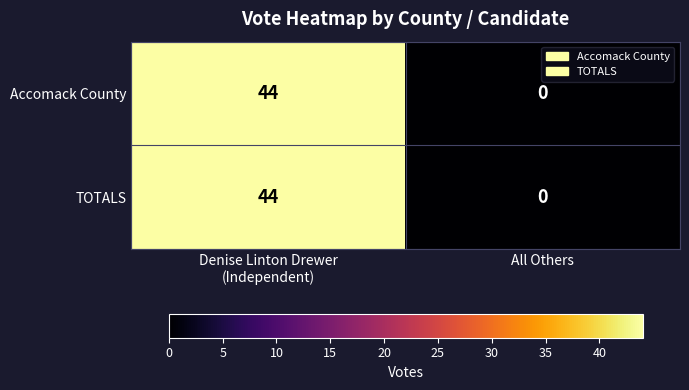

Is it true that TOTALS equals 0 at All Others?

True